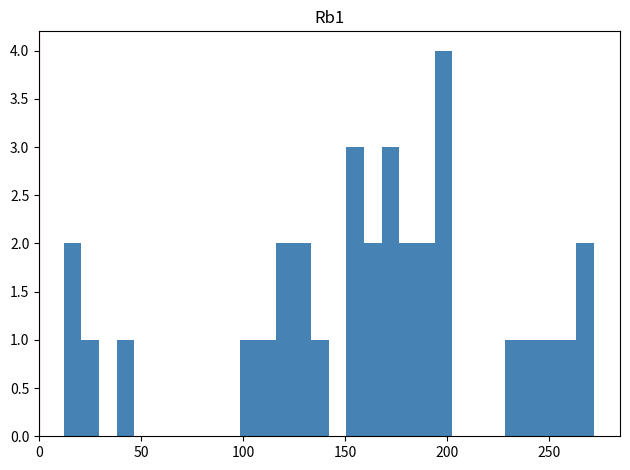

Around what value on the x-axis is the tallest bar? Give the approximate position of its centre, as read against the axis.

200